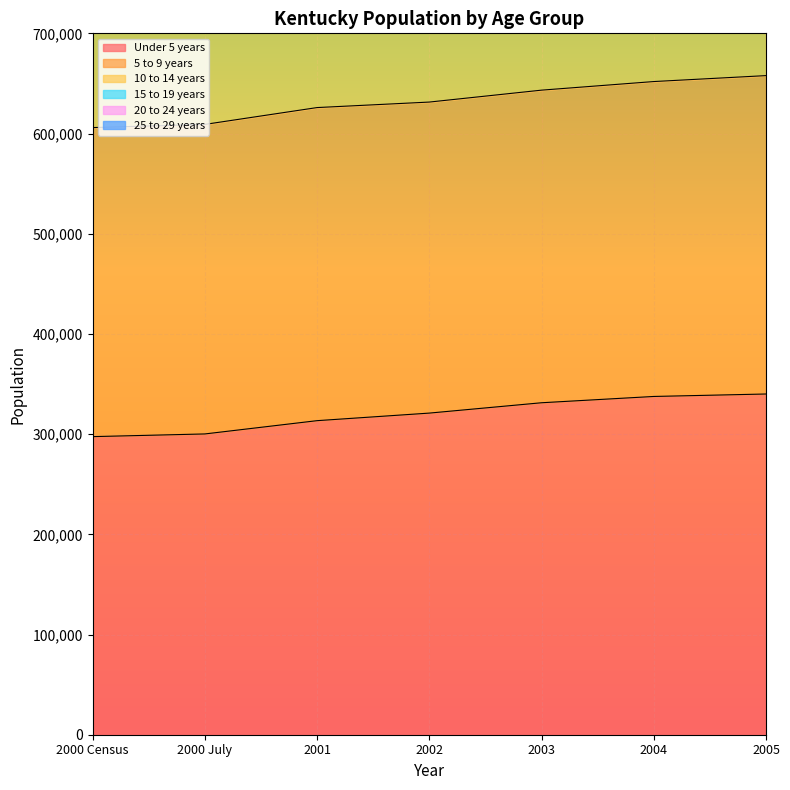

How many data points in Under 5 years are less than 320991?

3